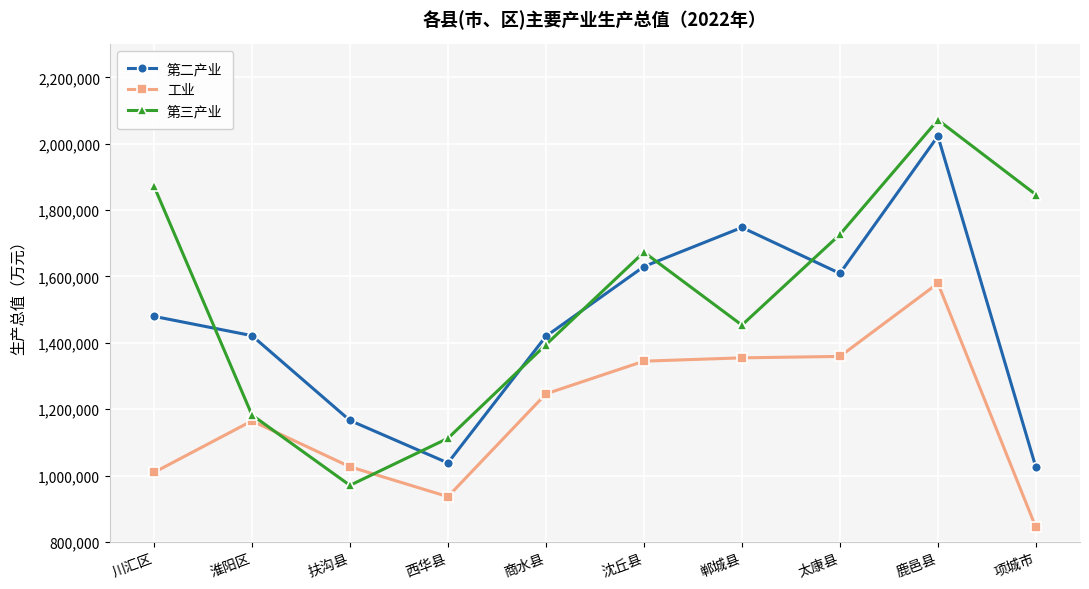

How many times do 工业 and 第三产业 cross each other?

2